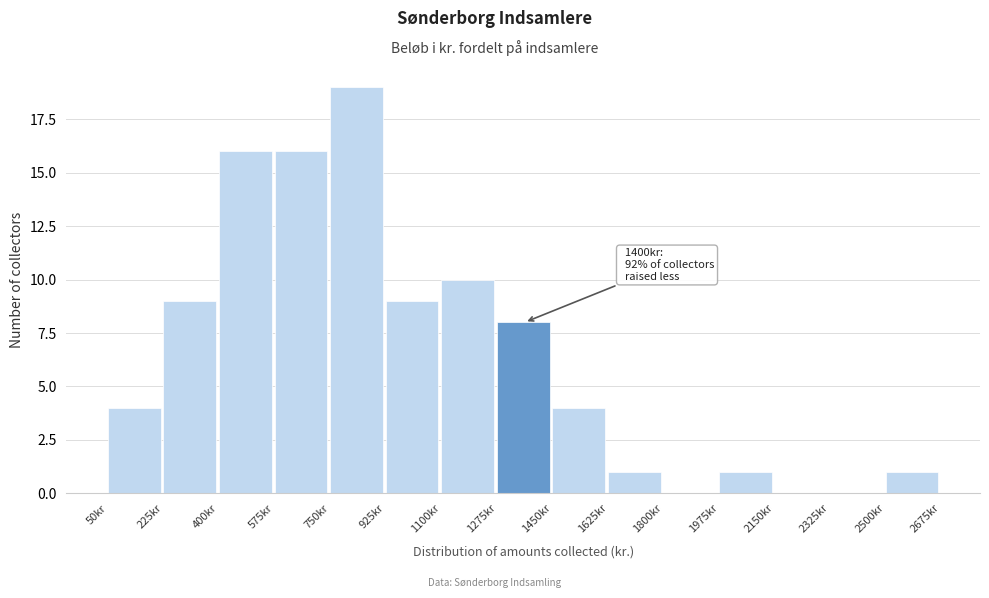

Over which range of the x-axis is the bar tallest?

750 to 925